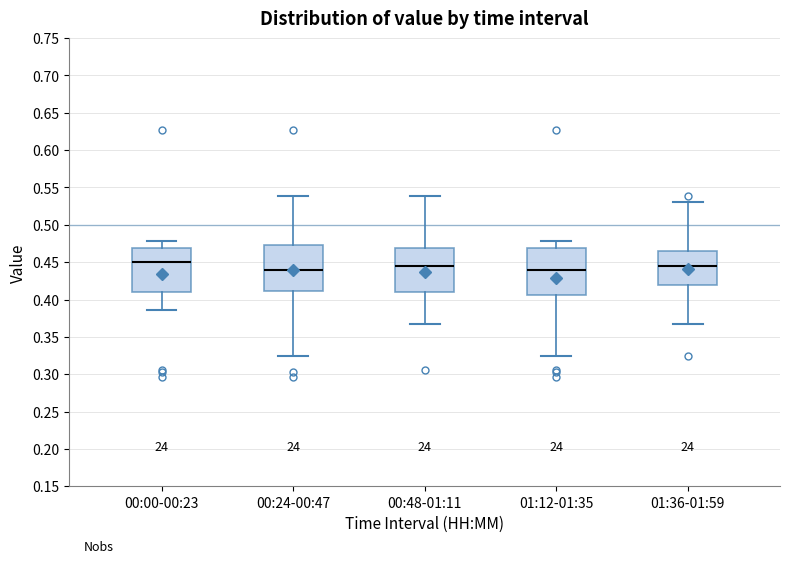

Reading left to right, transcribe this box plot: for each box, give where its median line is, the range the box spans, and where its two whiskers end, as read against the y-axis. The values are not printed on the chart, so give them approximately, as read against the axis.

00:00-00:23: median 0.450, box 0.410 to 0.470, whiskers 0.385 to 0.480
00:24-00:47: median 0.440, box 0.410 to 0.475, whiskers 0.325 to 0.540
00:48-01:11: median 0.445, box 0.410 to 0.470, whiskers 0.370 to 0.540
01:12-01:35: median 0.440, box 0.405 to 0.470, whiskers 0.325 to 0.480
01:36-01:59: median 0.445, box 0.420 to 0.465, whiskers 0.370 to 0.530